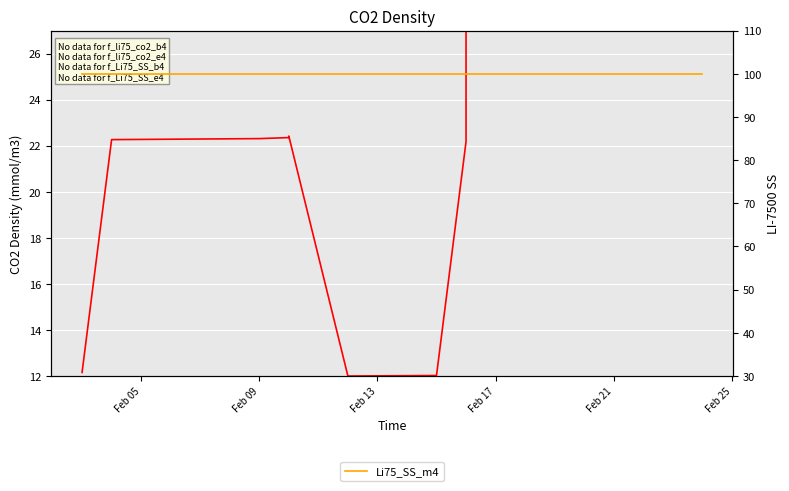

What is the sum of all li75_co2_m4 values?

246.3